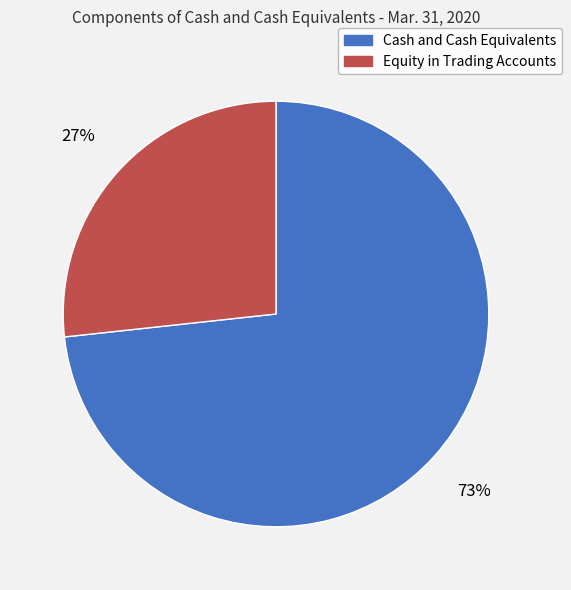

Combined, do Equity in Trading Accounts and Cash and Cash Equivalents account for over 50%?

Yes